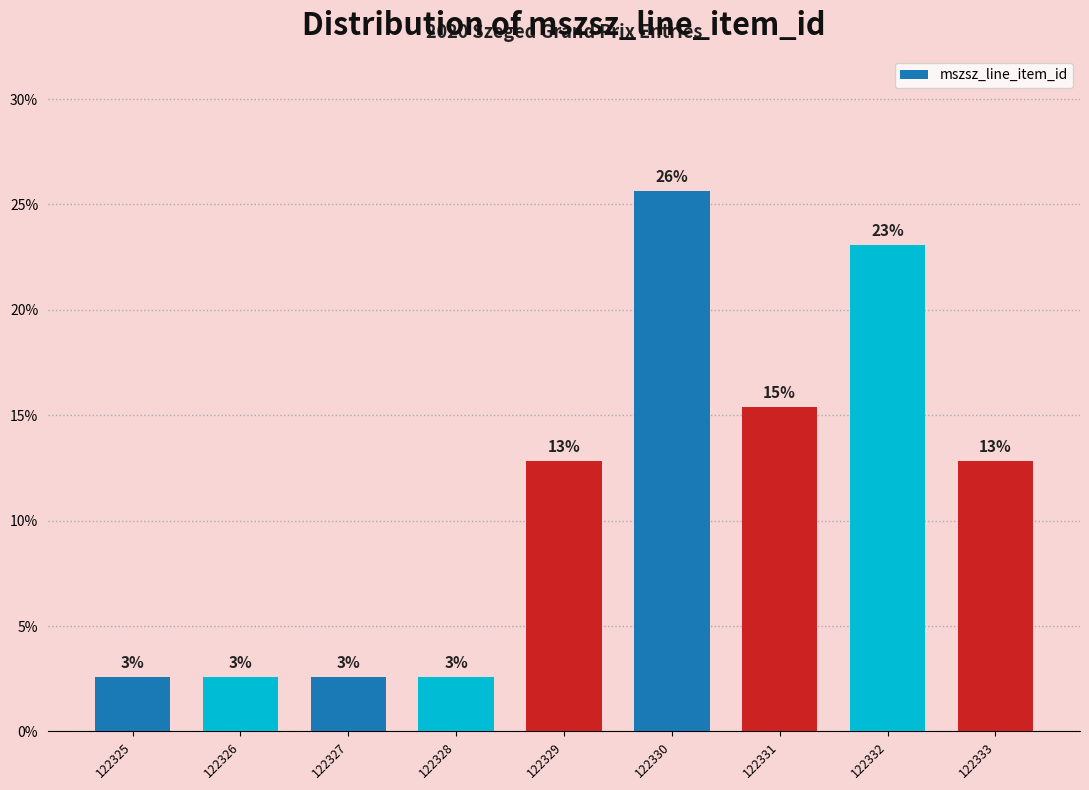

How many bars are there in total?

9